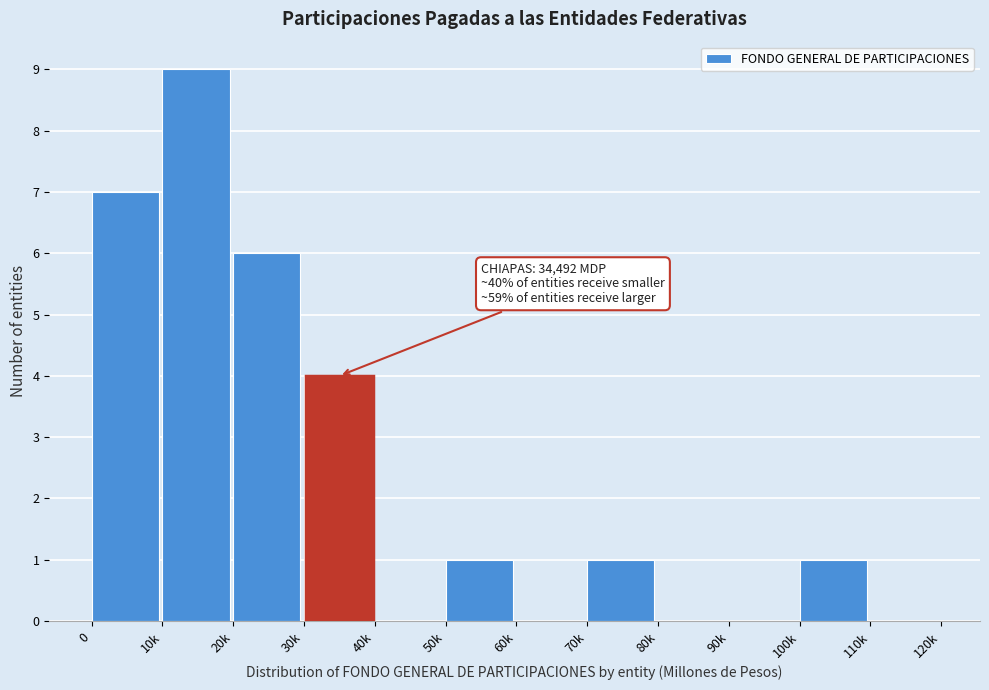

Reading left to right, what are all the values shown in this chart?

0=7	10k=9	20k=6	30k=4	40k=0	50k=1	60k=0	70k=1	80k=0	90k=0	100k=1	110k=0